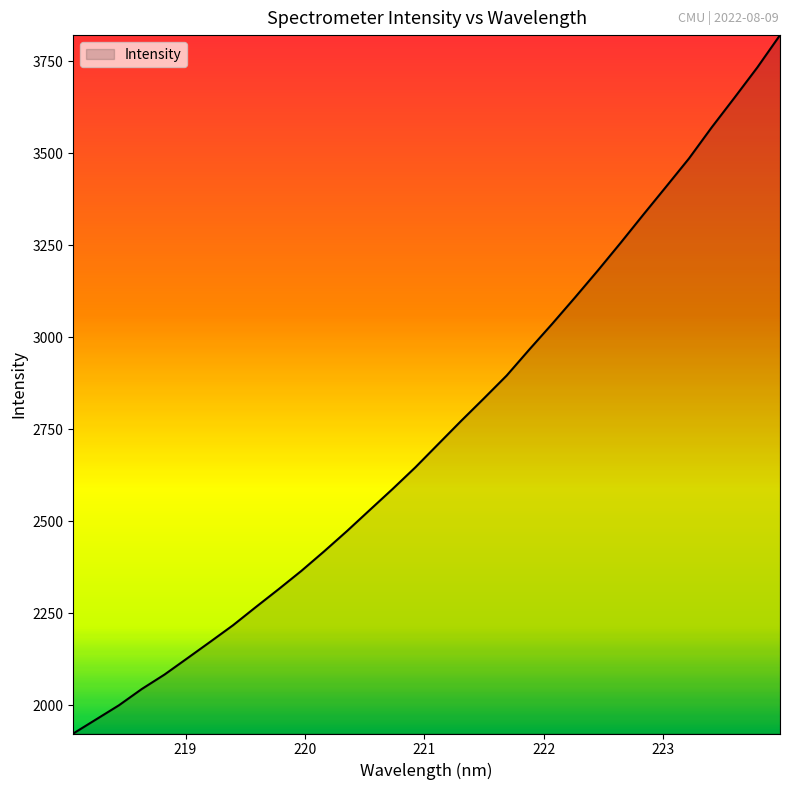

What is the average value?

2746.8